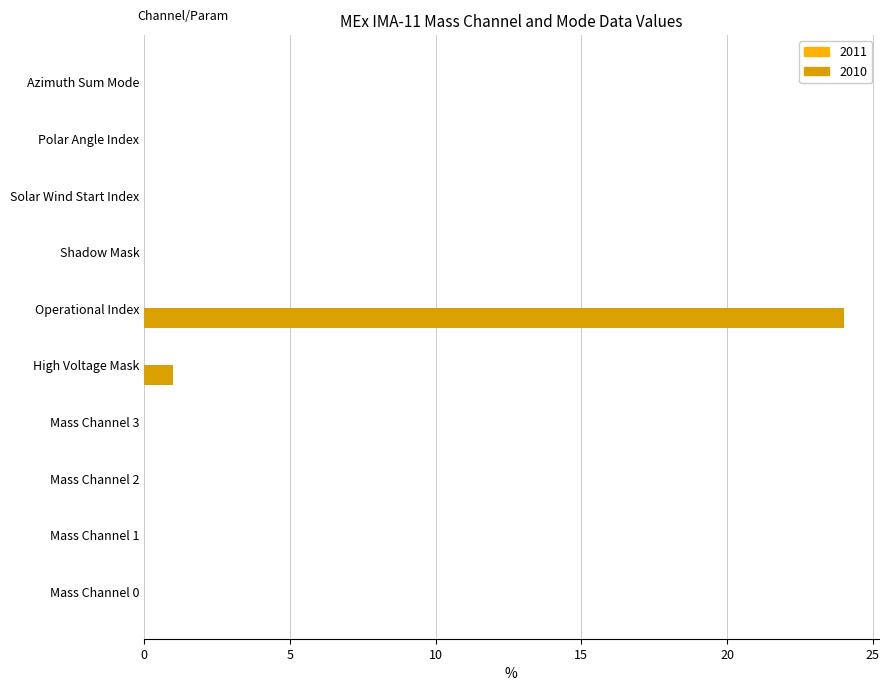

What is the sum of all values?

25